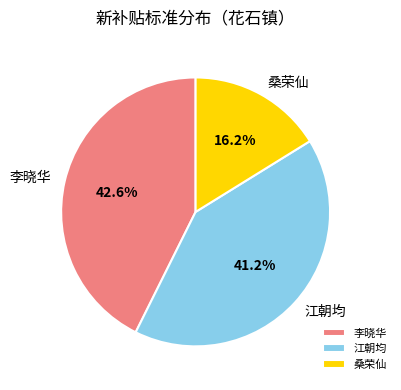

Which category has the biggest portion of the pie?

李晓华